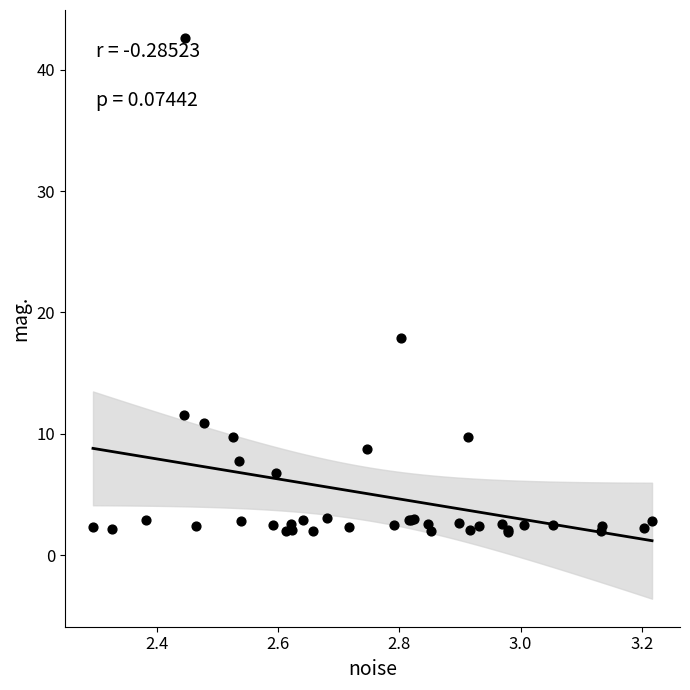

What Y value in the scatter plot is closest to 22?

17.9